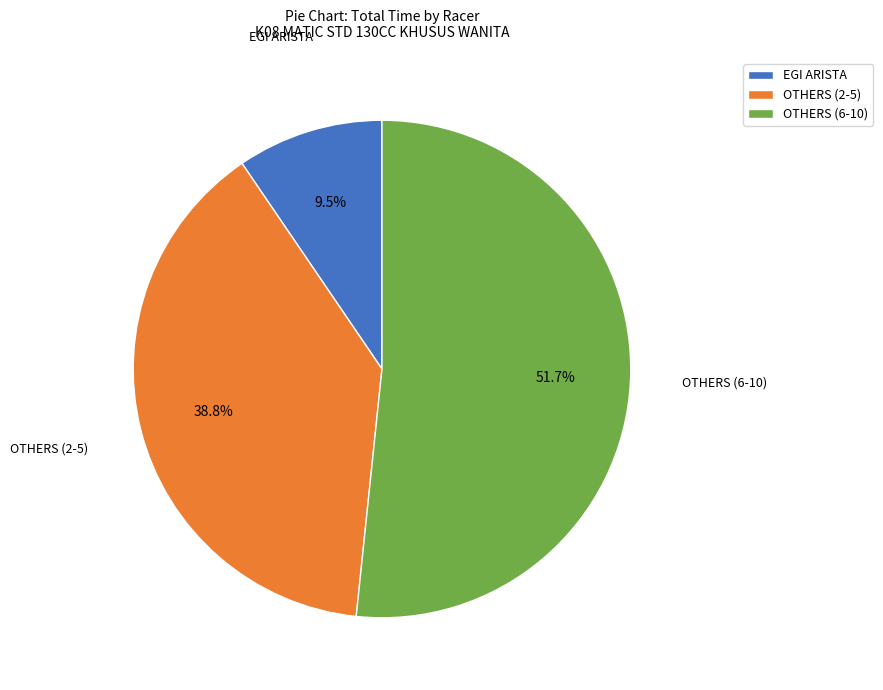

Is there a majority slice in this chart?

Yes